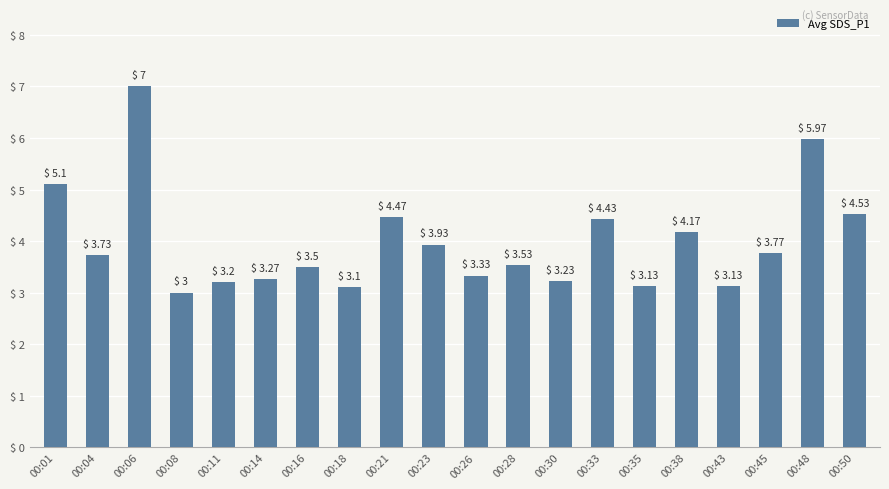

What is the average value?

4.0